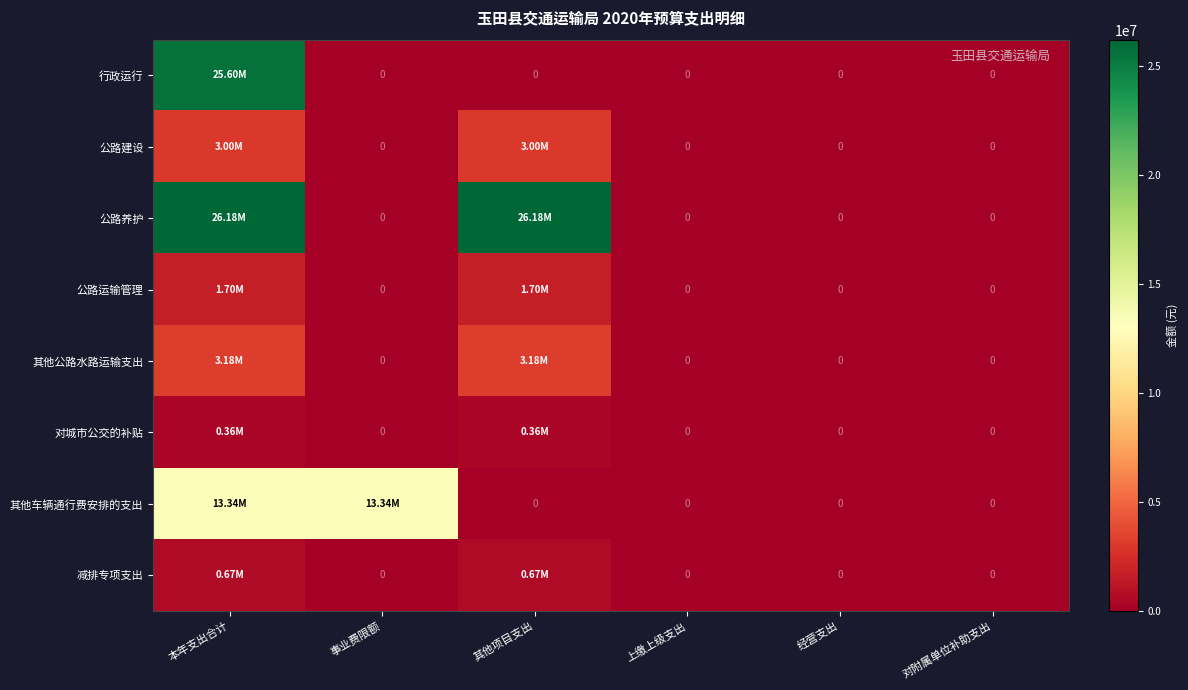

Read the 公路养护 value at 本年支出合计.

26185000.0